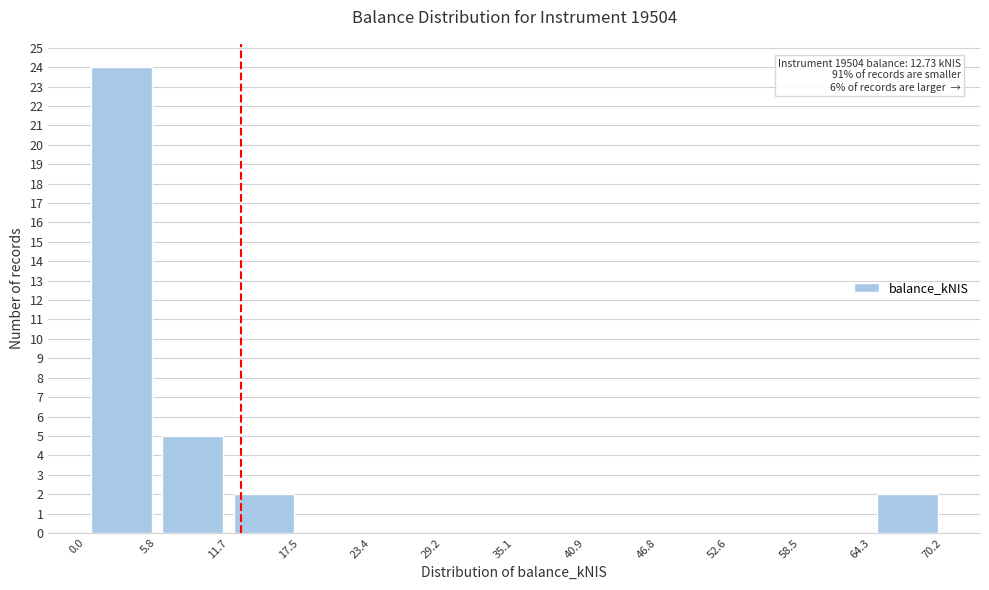

Which range on the x-axis has the tallest bar?

0.0 to 5.8